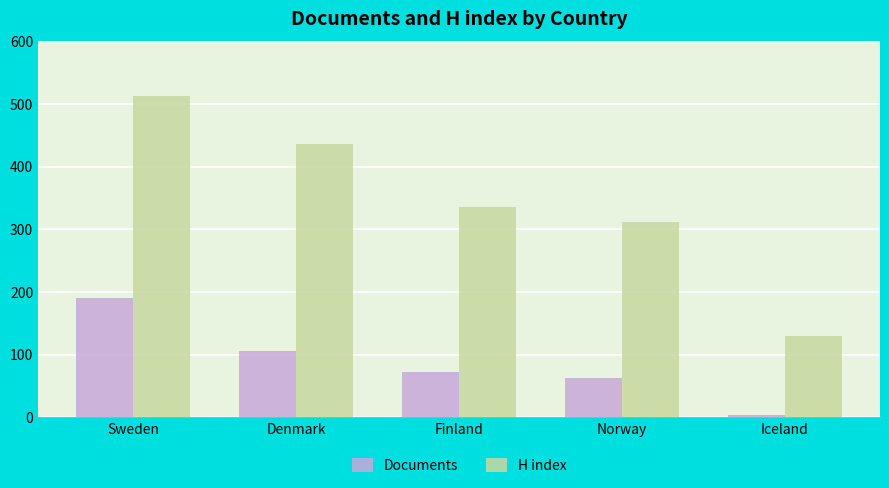

Reading right to left, extract all data points from this chart.

Documents: Iceland=3	Norway=62	Finland=72	Denmark=105	Sweden=190
H index: Iceland=130	Norway=312	Finland=335	Denmark=436	Sweden=513